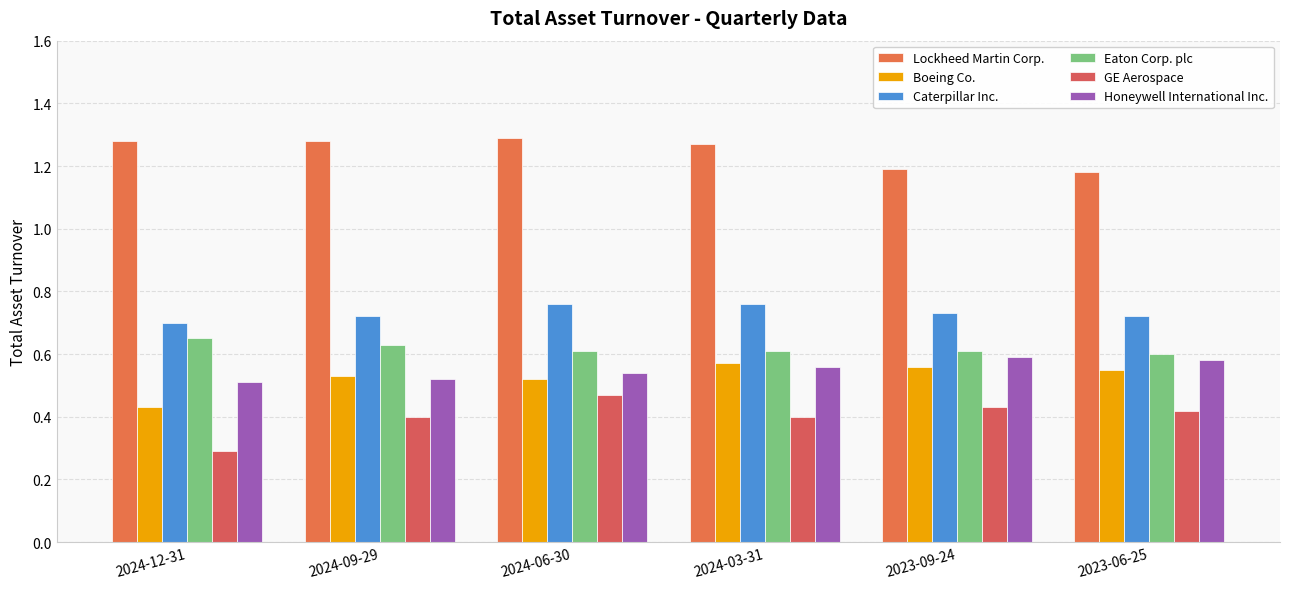

Which category has the lowest value in the Lockheed Martin Corp. series?

2023-06-25